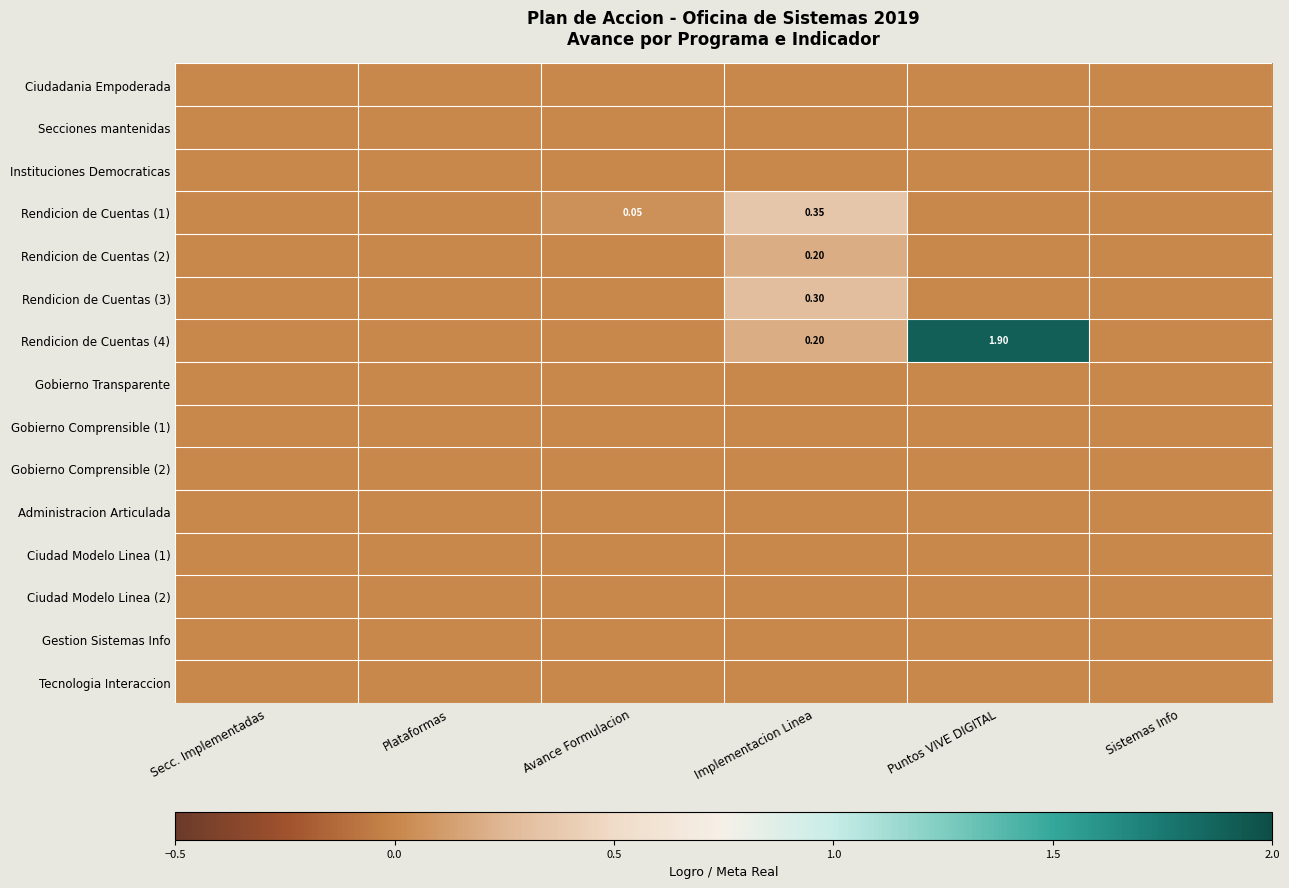

What is the total value across all series at Implementacion Linea?

1.1